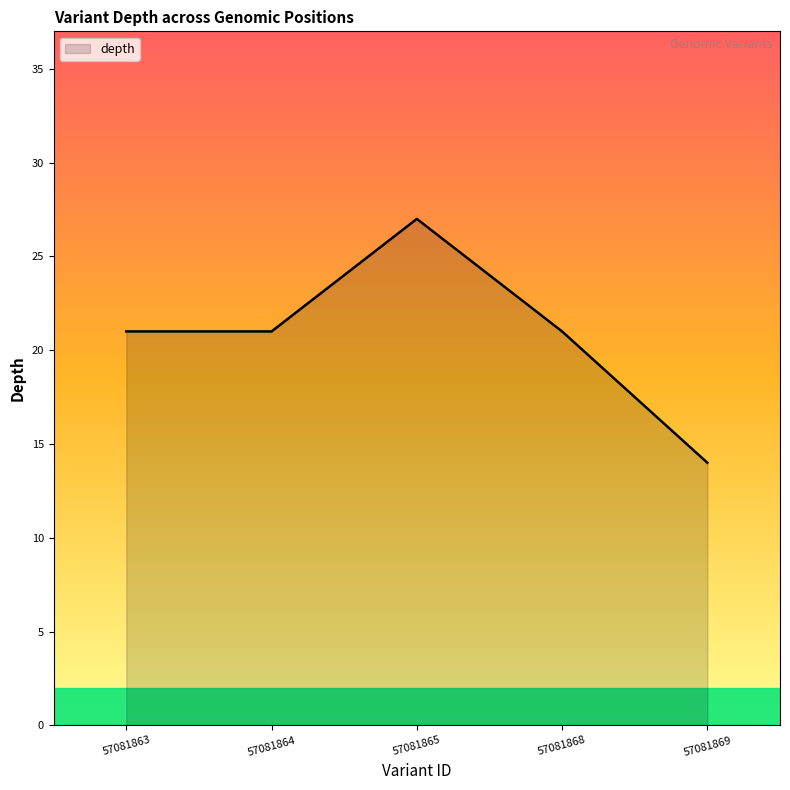

The chart shows a value of 21 at 57081863. True or false?

True